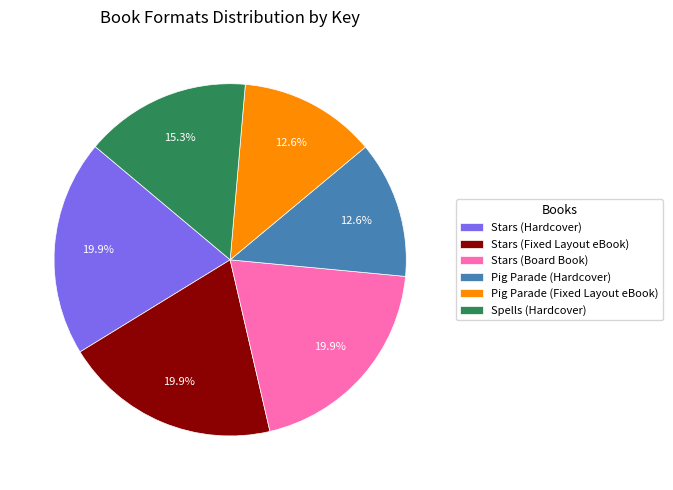

What portion of the pie excludes Stars (Hardcover)?

80.1%